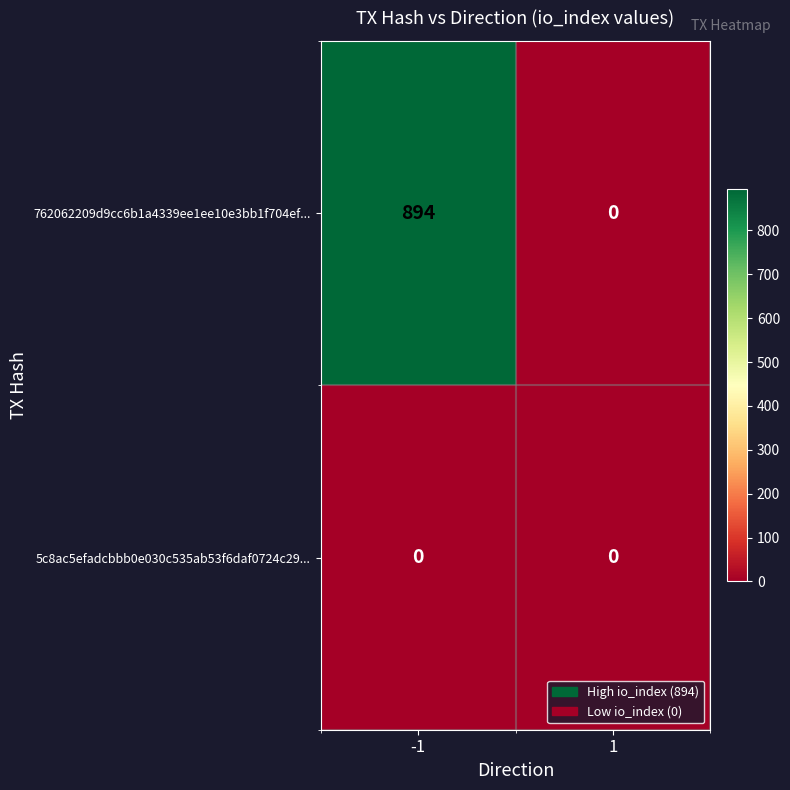

Rank the categories by 762062209d9cc6b1a4339ee1ee10e3bb1f704ef... value from highest to lowest.

-1, 1